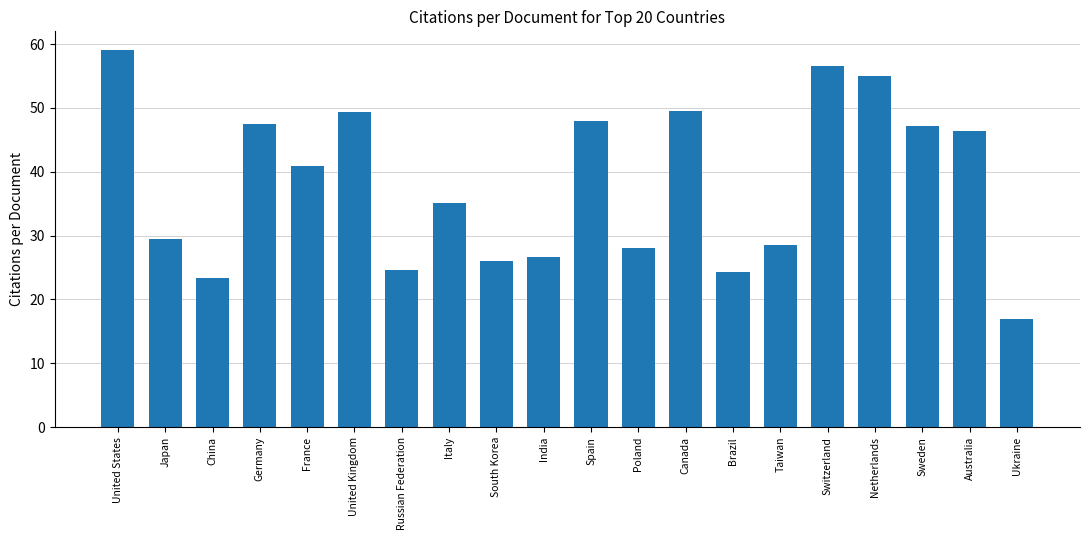

Count the number of data series in this chart.

1